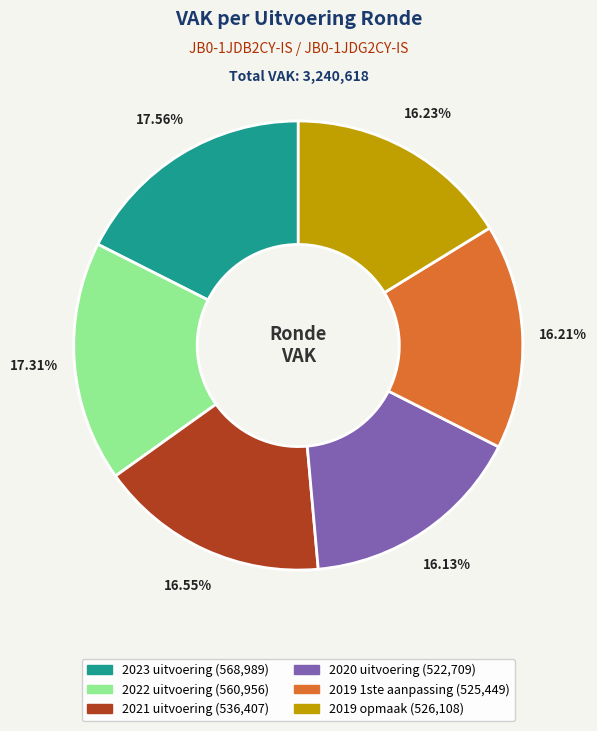

What is the total percentage of 2023 uitvoering and 2019 1ste aanpassing?

33.8%